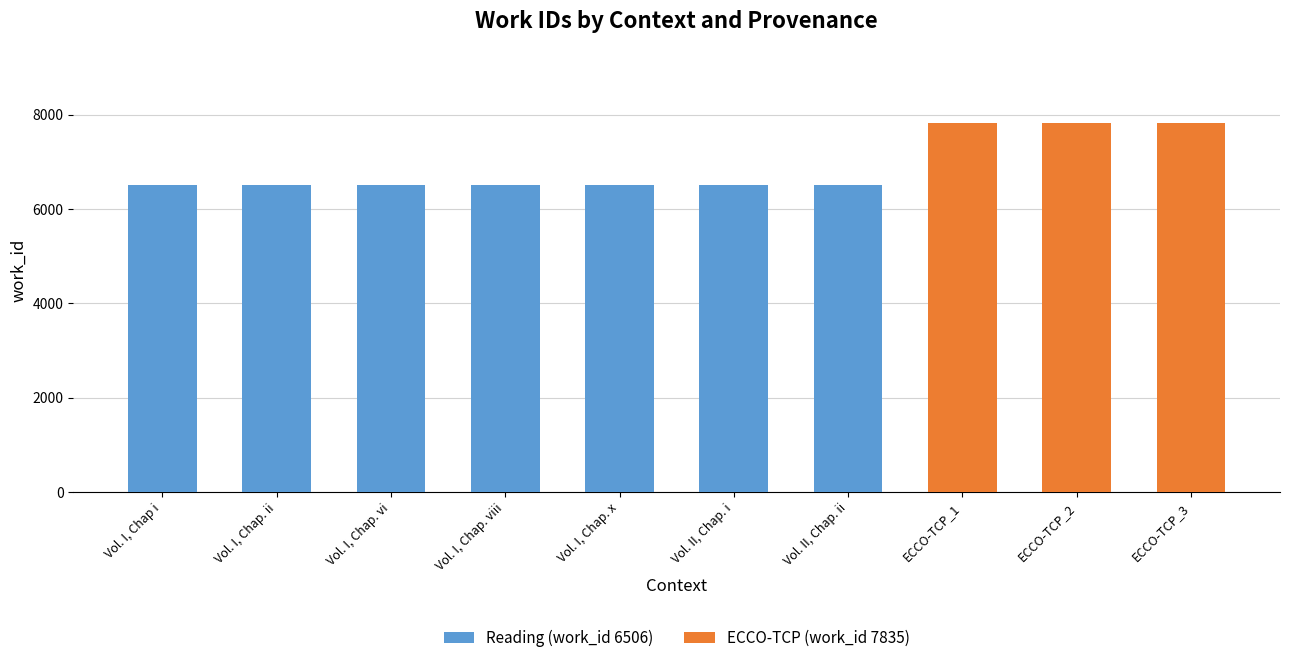

The value of Reading (work_id 6506) at Vol. II, Chap. i is 4453. True or false?

False